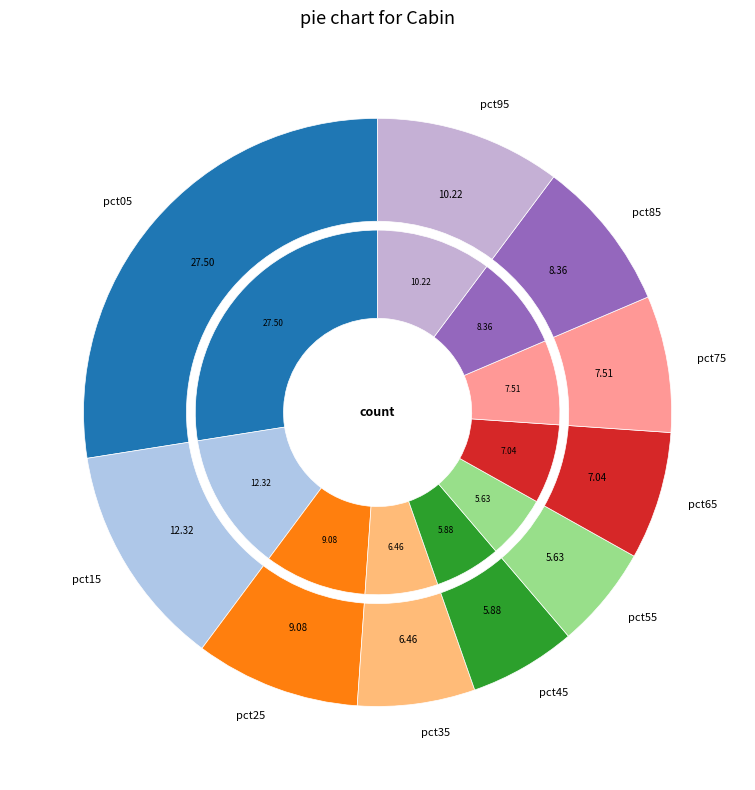

Rank the categories by value from highest to lowest.

pct05, pct15, pct95, pct25, pct85, pct75, pct65, pct35, pct45, pct55